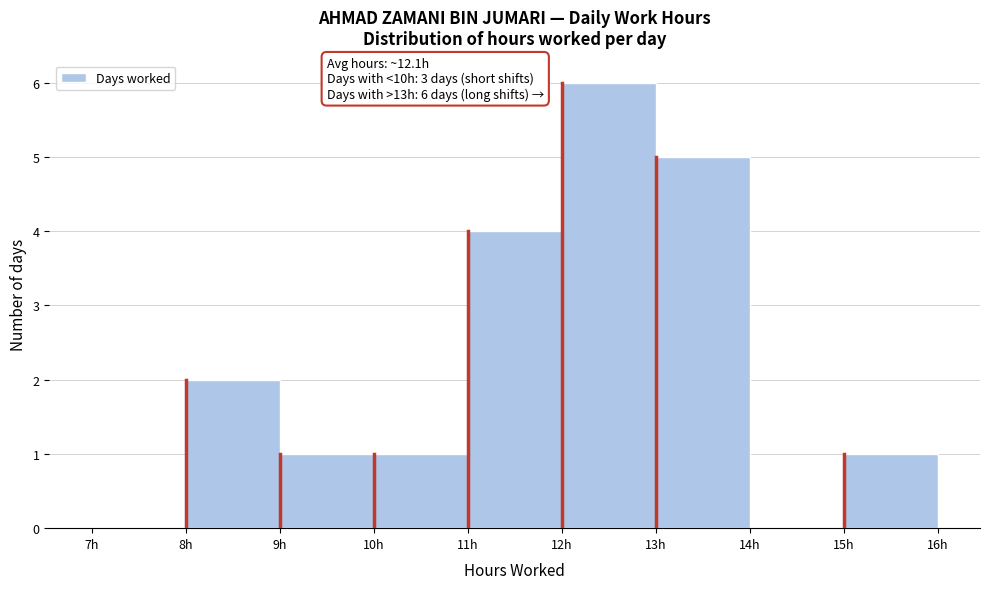

Over which range of the x-axis is the bar tallest?

12 to 13